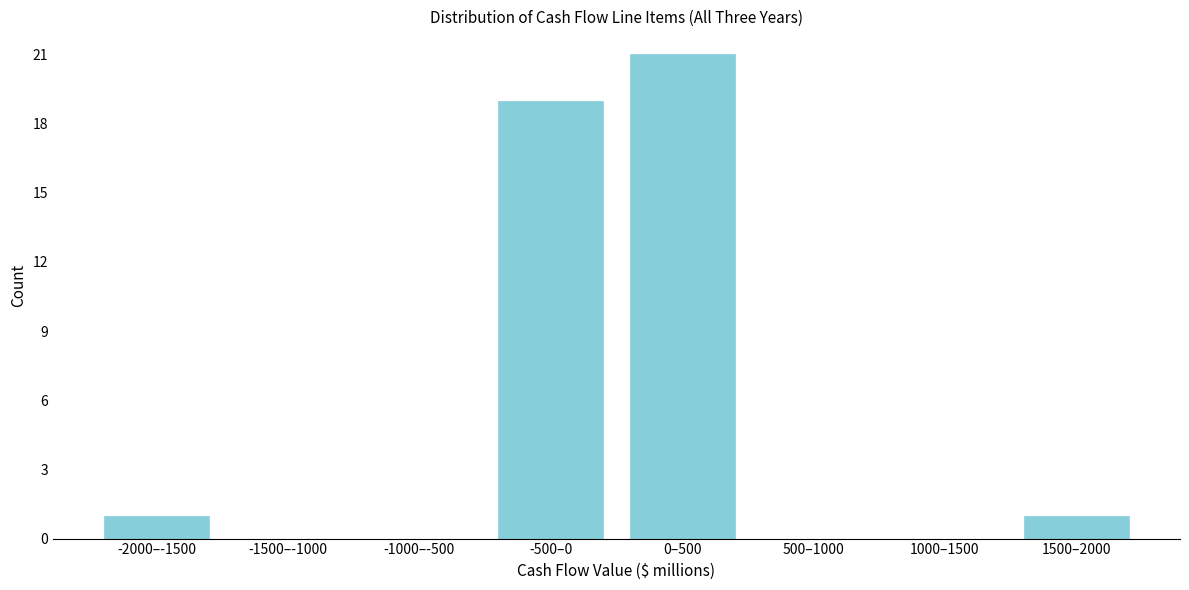

Reading right to left, transcribe all the data shown in this chart.

1500–2000=1	1000–1500=0	500–1000=0	0–500=21	-500–0=19	-1000–-500=0	-1500–-1000=0	-2000–-1500=1